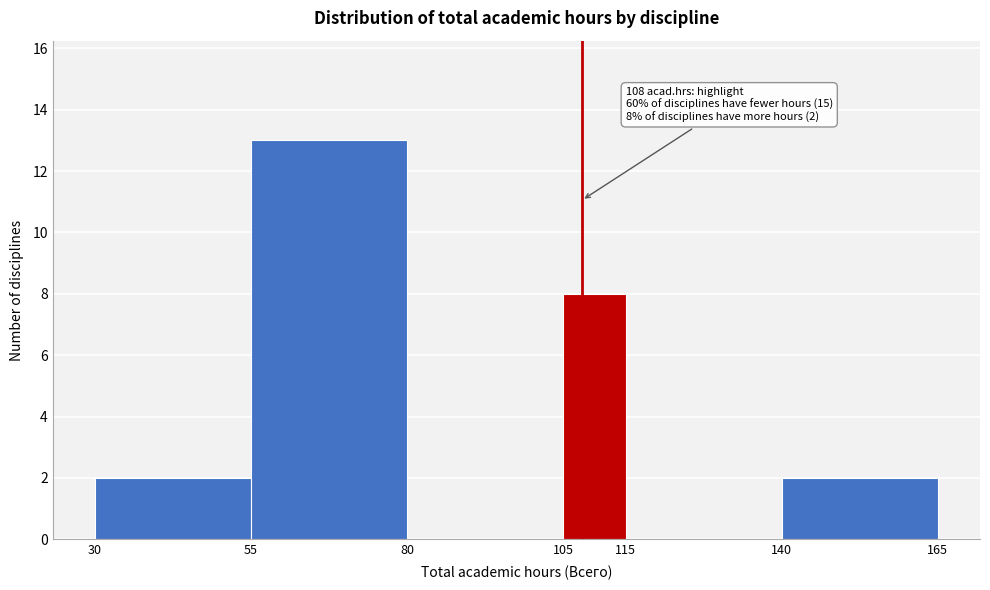

Which range on the x-axis has the tallest bar?

55 to 80